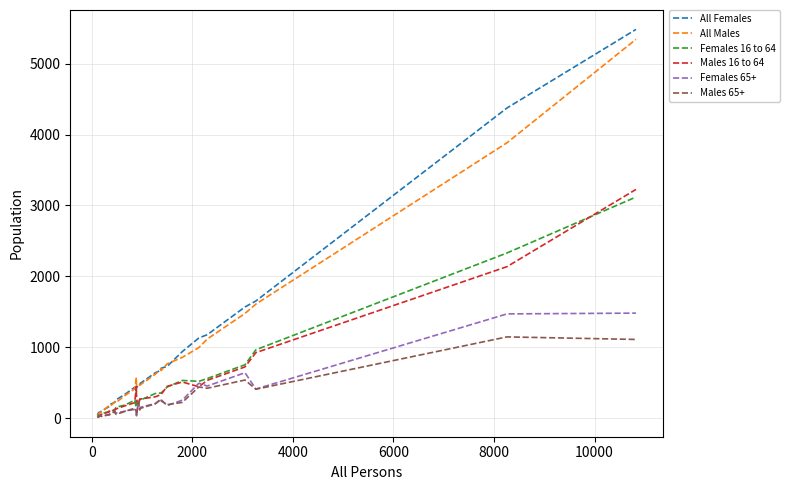

What is the maximum value for All Males?

5342